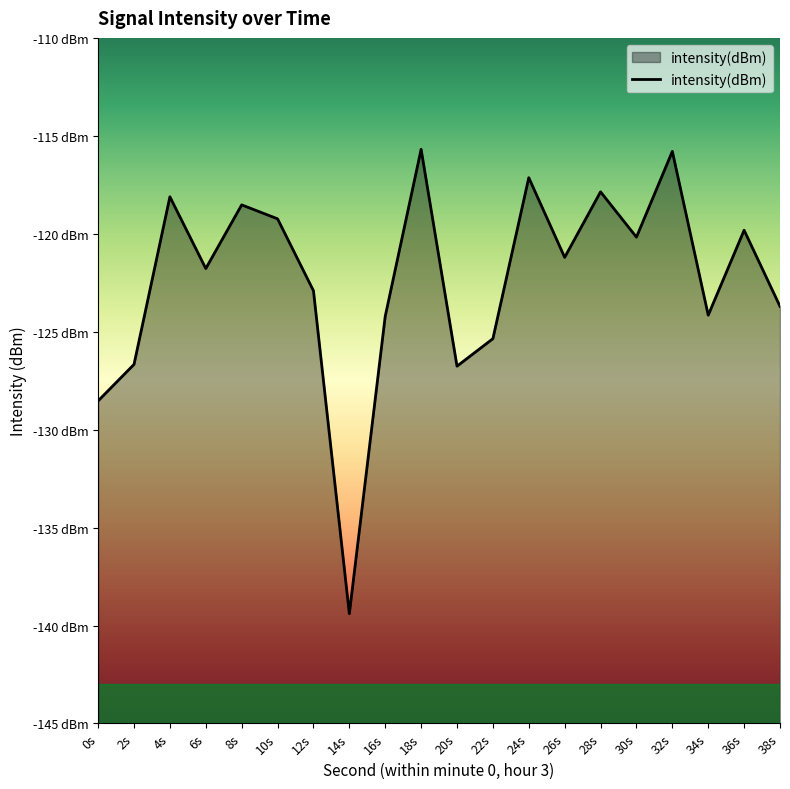

How many interior local valleys (lower than both neighbors) does the data have?

6